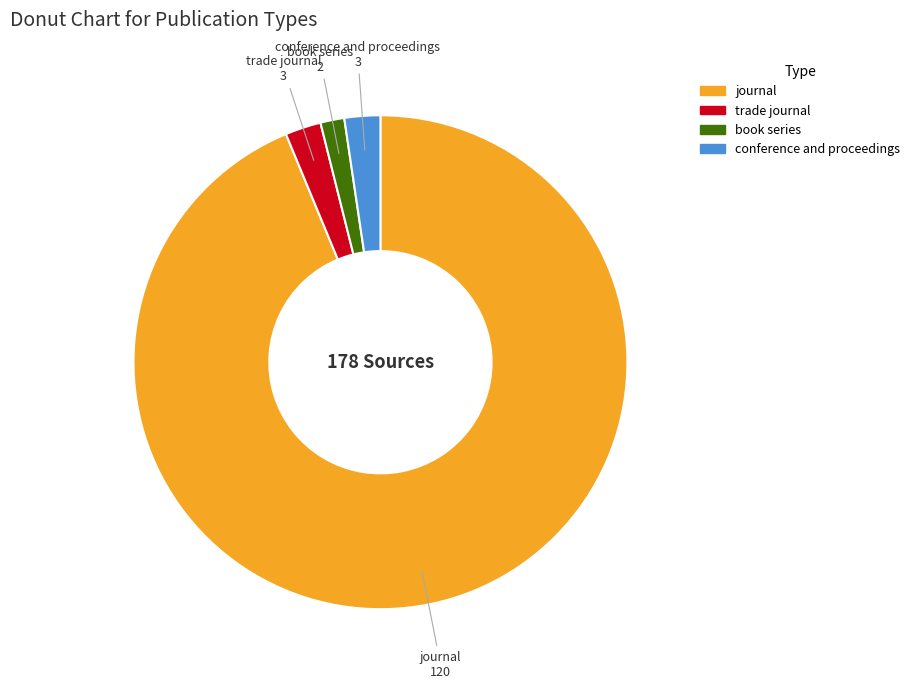

Approximately how many times larger is the value at conference and proceedings compared to trade journal?

1.0